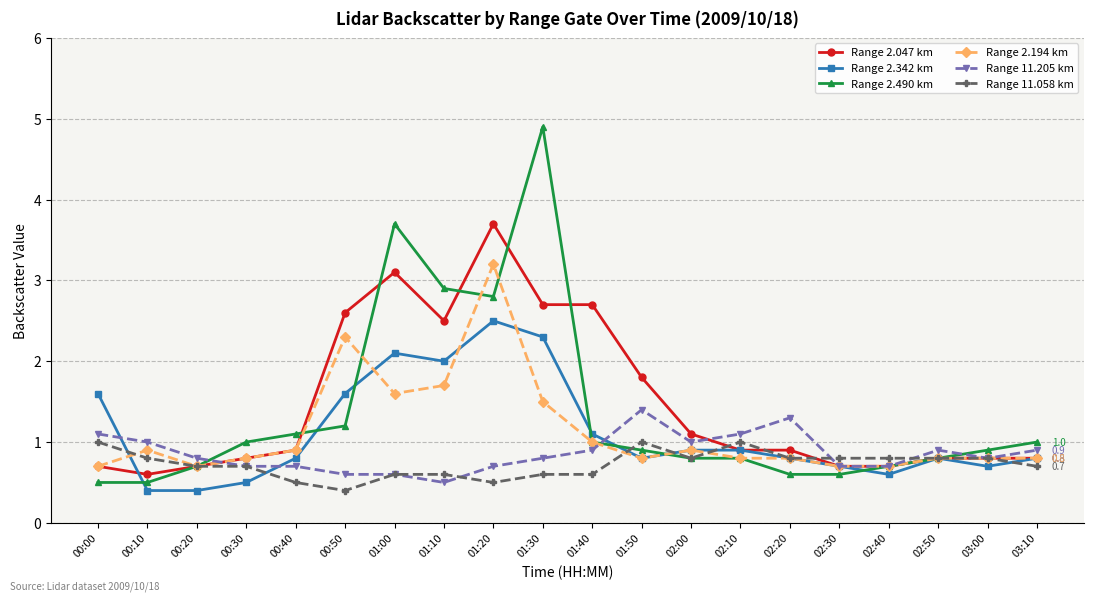

What is the total value across all series at 02:20?

5.2